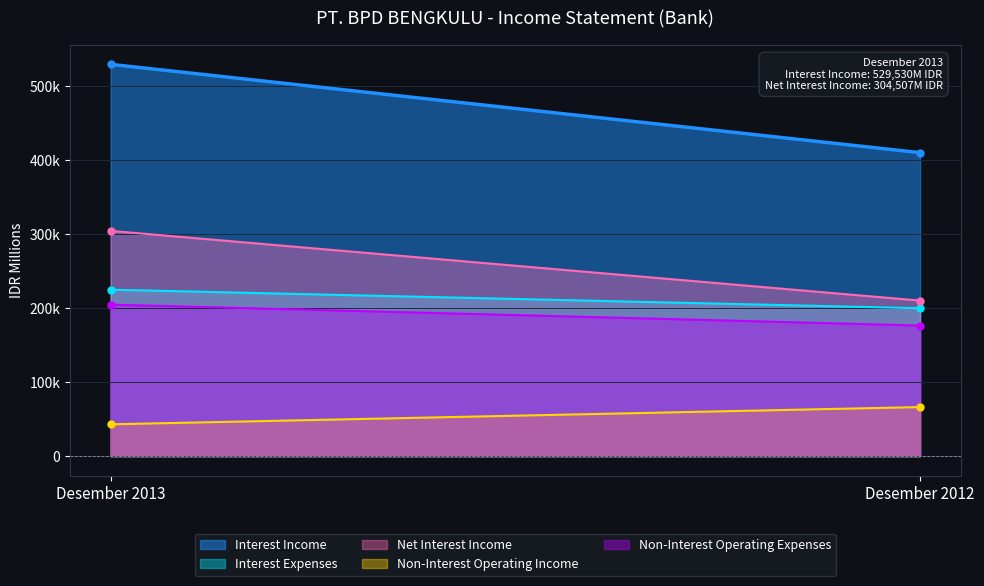

Which category has the highest value in the Net Interest Income series?

Desember 2013